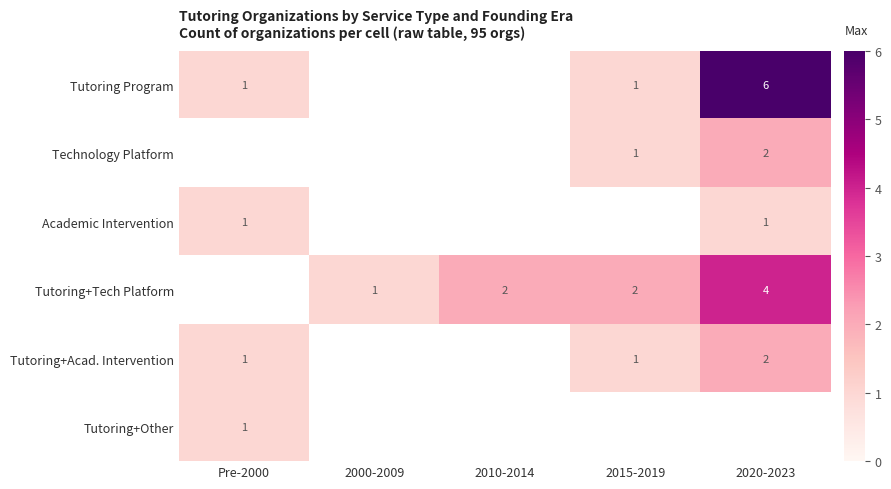

What is the smallest value displayed?

1.0